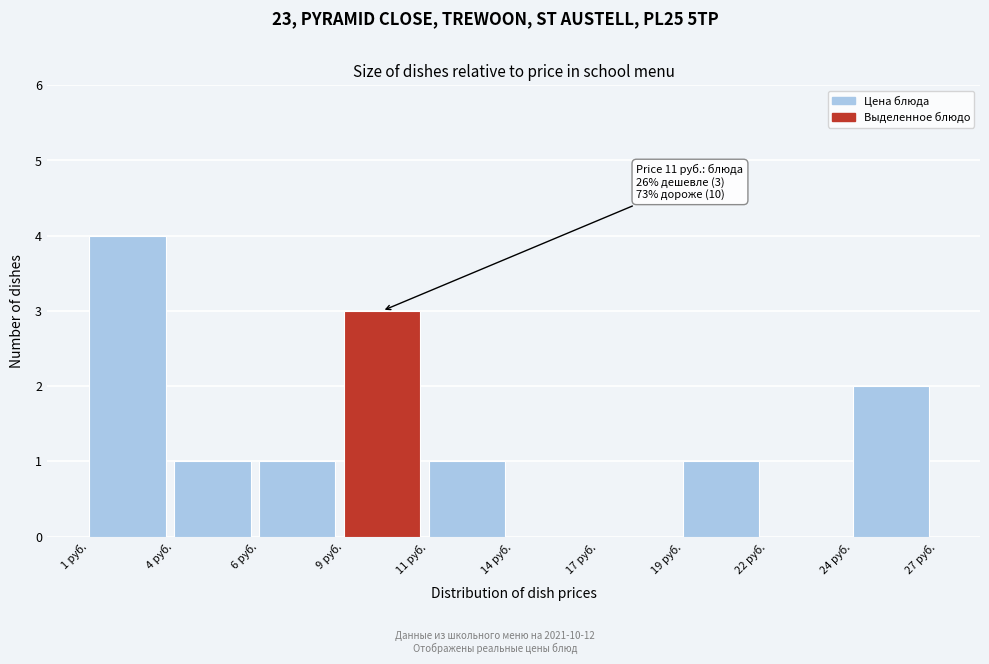

Reading right to left, transcribe all the data shown in this chart.

24 руб.=2	22 руб.=0	19 руб.=1	17 руб.=0	14 руб.=0	11 руб.=1	9 руб.=3	6 руб.=1	4 руб.=1	1 руб.=4